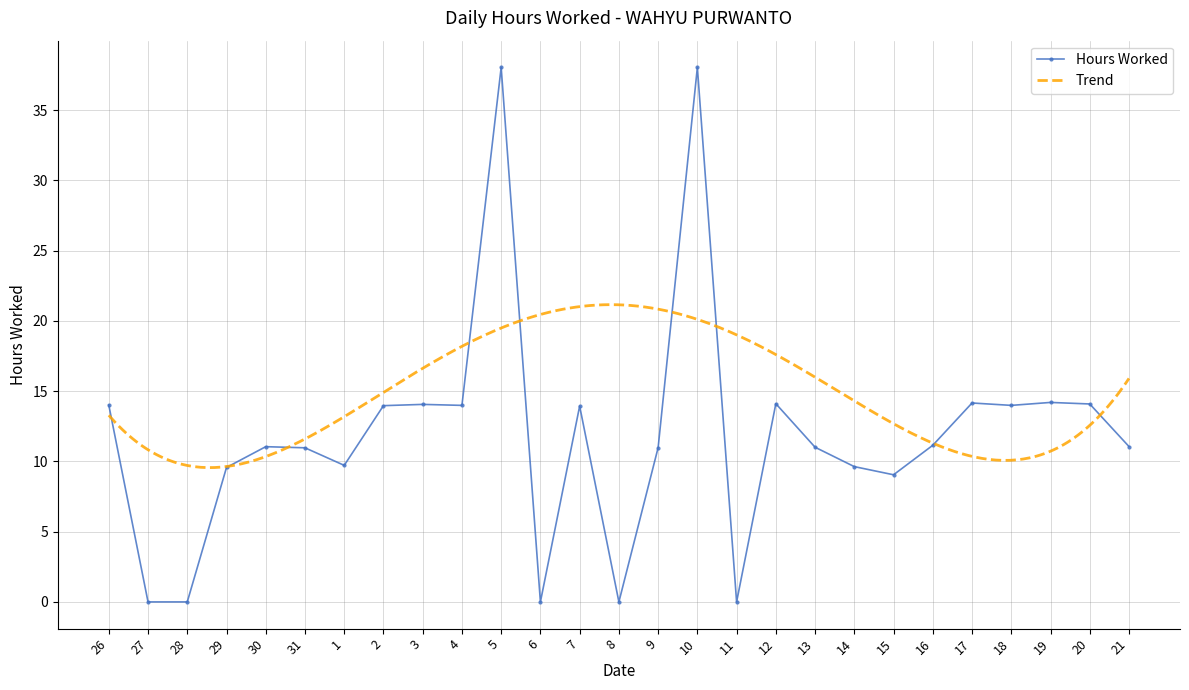

How many points are higher than both their immediate neighbors (excluding endpoints)?

8